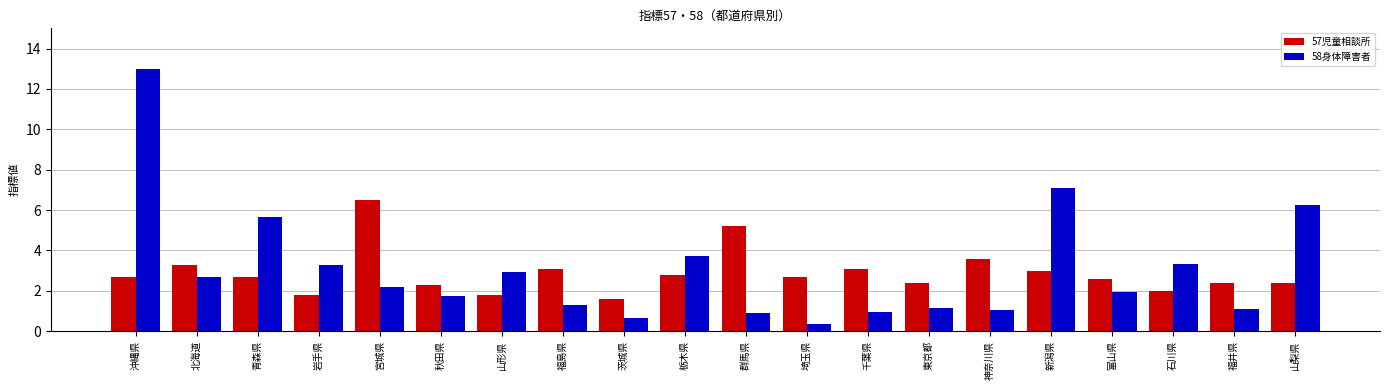

What is the label of the 11th bar from the right?

栃木県